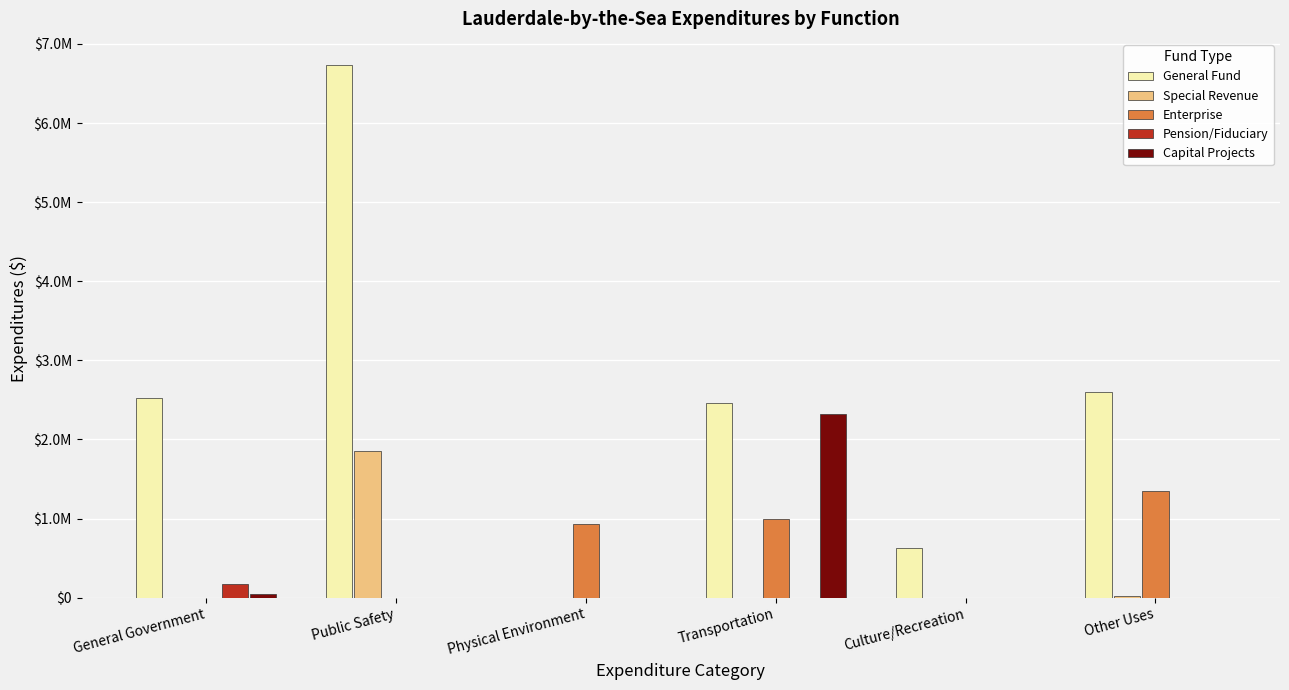

Reading right to left, transcribe all the data shown in this chart.

General Fund: Other Uses=2599490	Culture/Recreation=631667	Transportation=2465528	Physical Environment=0	Public Safety=6727491	General Government=2518476
Special Revenue: Other Uses=22000	Culture/Recreation=0	Transportation=0	Physical Environment=0	Public Safety=1857681	General Government=0
Enterprise: Other Uses=1350254	Culture/Recreation=0	Transportation=994293	Physical Environment=927784	Public Safety=0	General Government=0
Pension/Fiduciary: Other Uses=0	Culture/Recreation=0	Transportation=0	Physical Environment=0	Public Safety=0	General Government=169507
Capital Projects: Other Uses=0	Culture/Recreation=0	Transportation=2320603	Physical Environment=0	Public Safety=0	General Government=45020